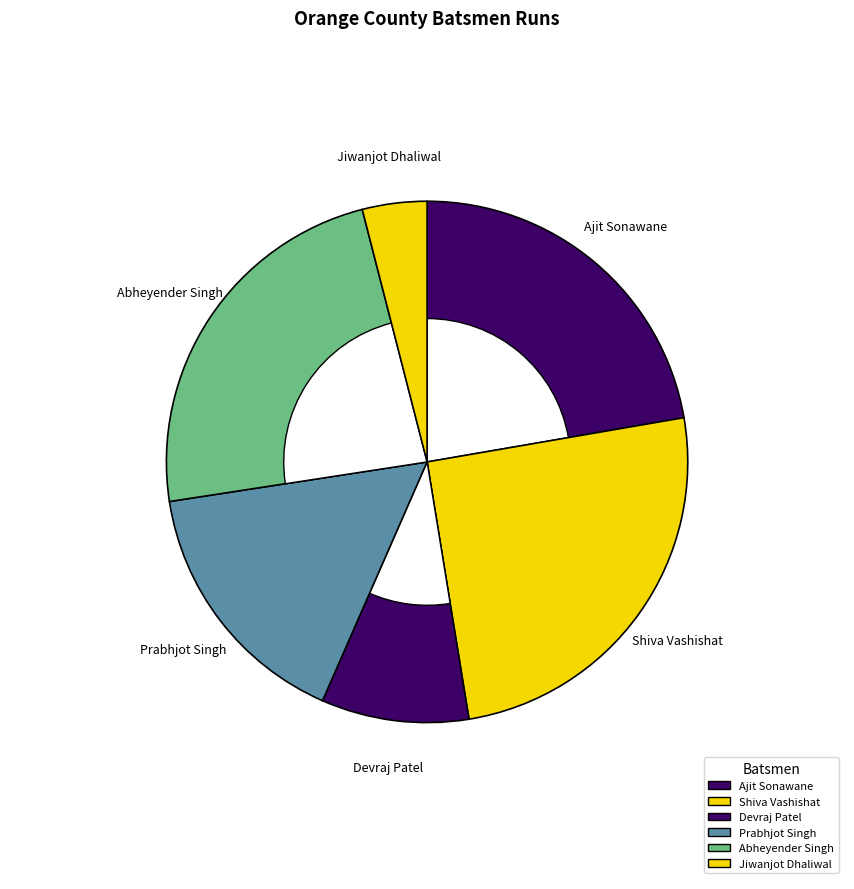

Which category has the biggest portion of the pie?

Shiva Vashishat